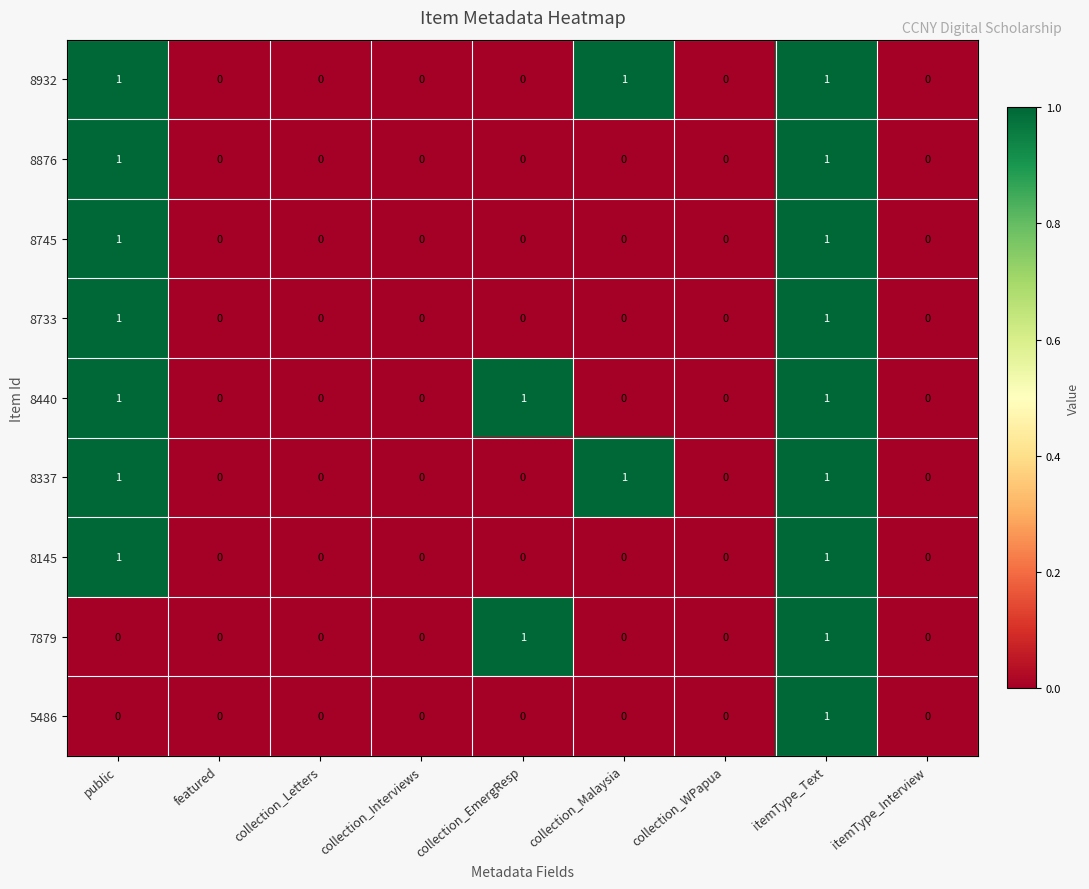

At which category is the sum across all series the highest?

itemType_Text